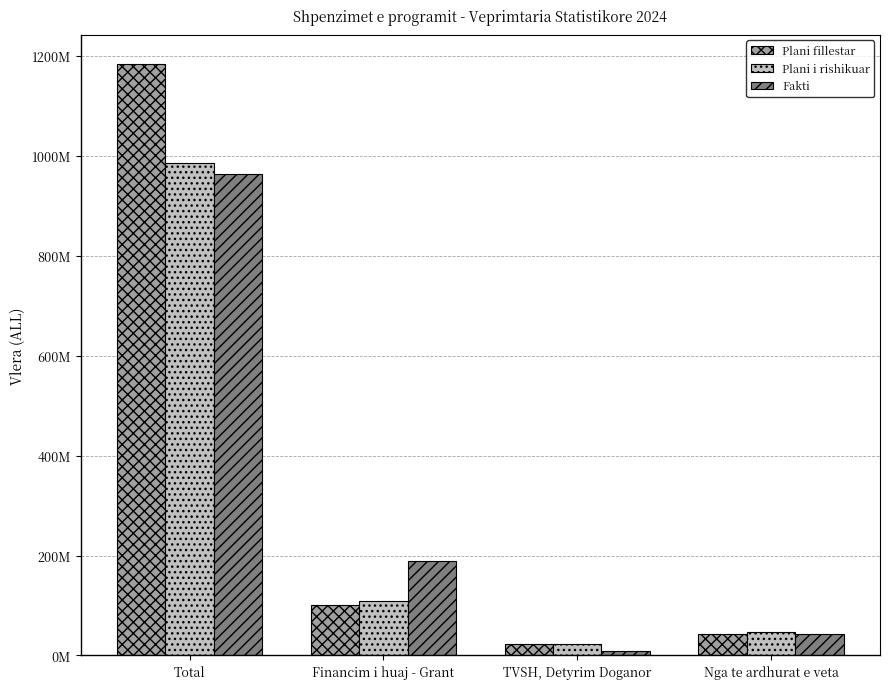

What are all the series names shown in the legend?

Plani fillestar, Plani i rishikuar, Fakti